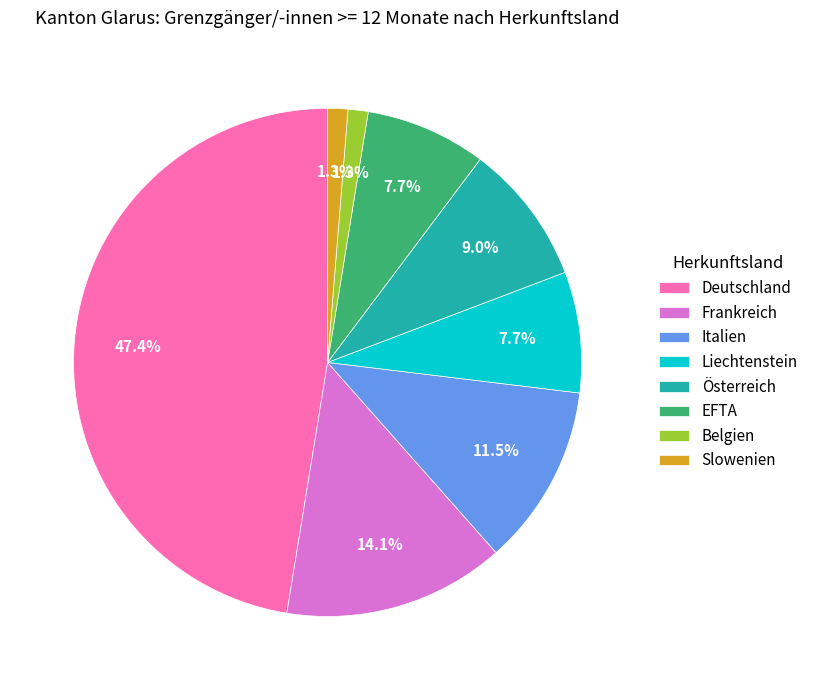

True or false: Deutschland accounts for 54% of the total.

False